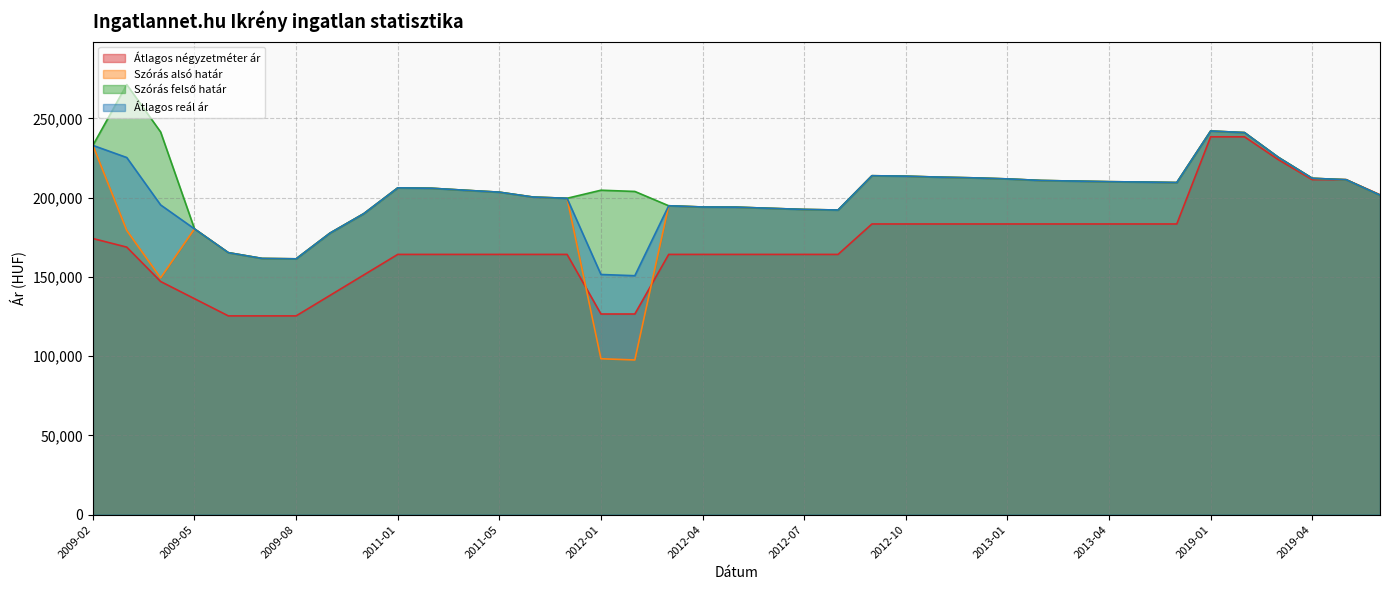

At which category is the sum across all series the highest?

2019-01